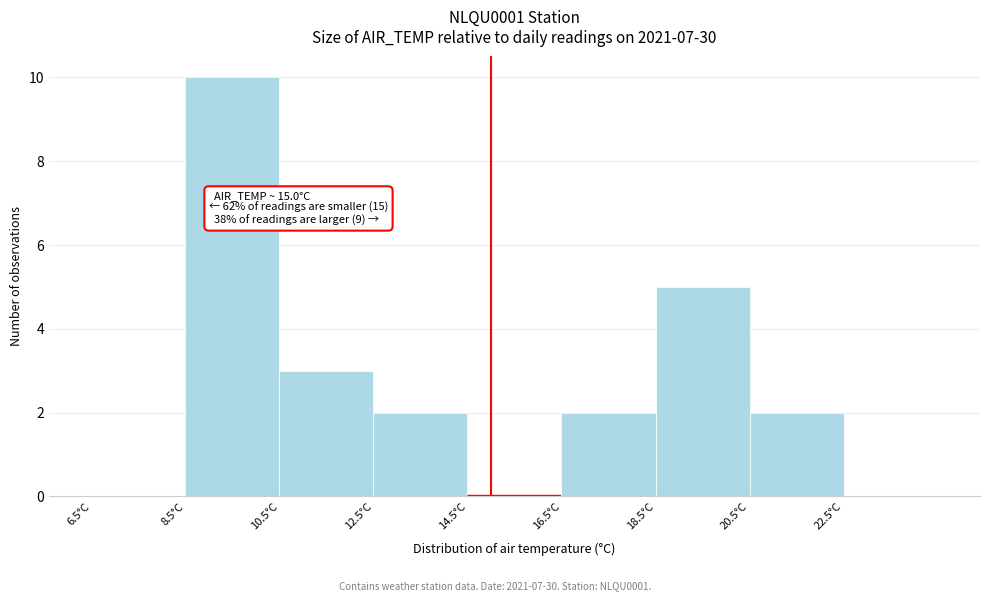

Which range on the x-axis has the tallest bar?

8.5 to 10.5